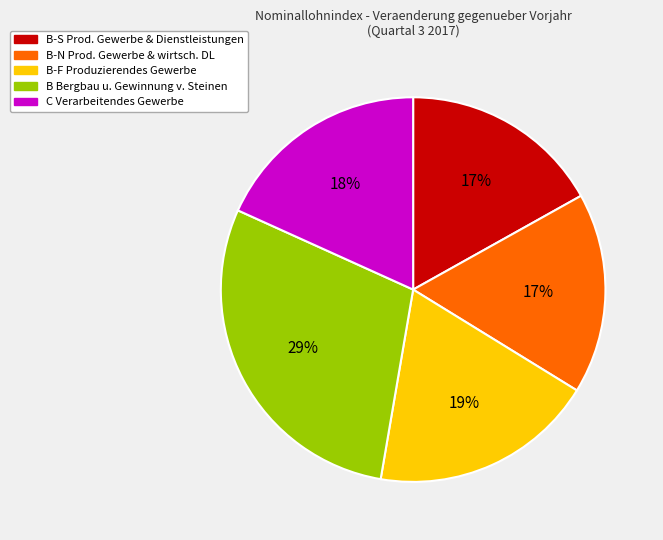

Which category has the biggest portion of the pie?

B Bergbau u. Gewinnung v. Steinen